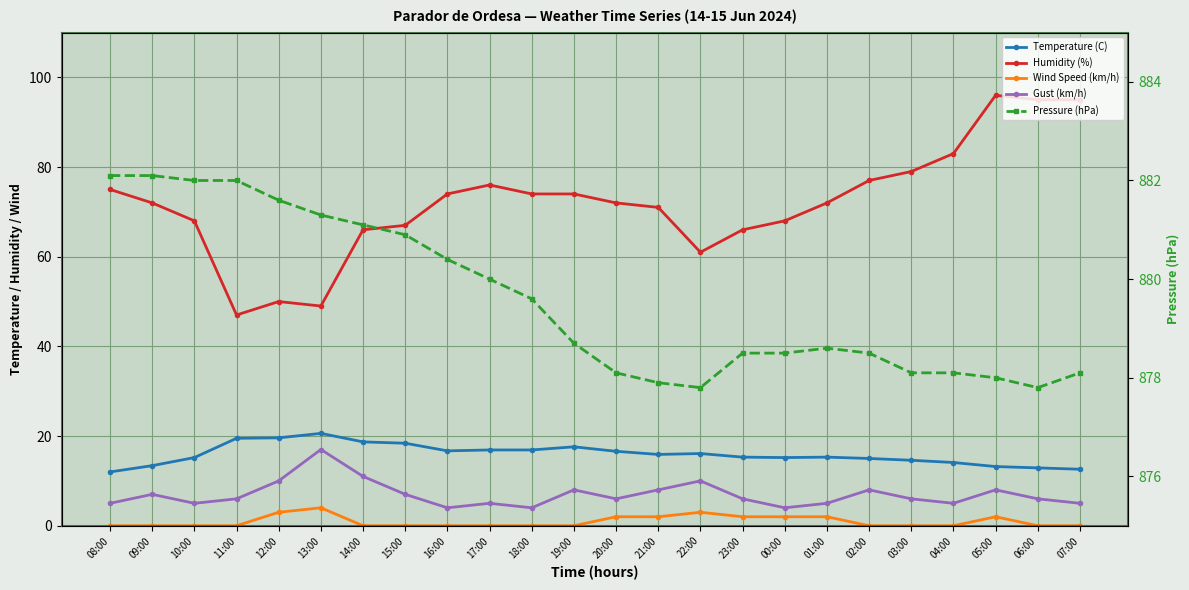

What value does the Gust (km/h) series have at 22:00?

10.0